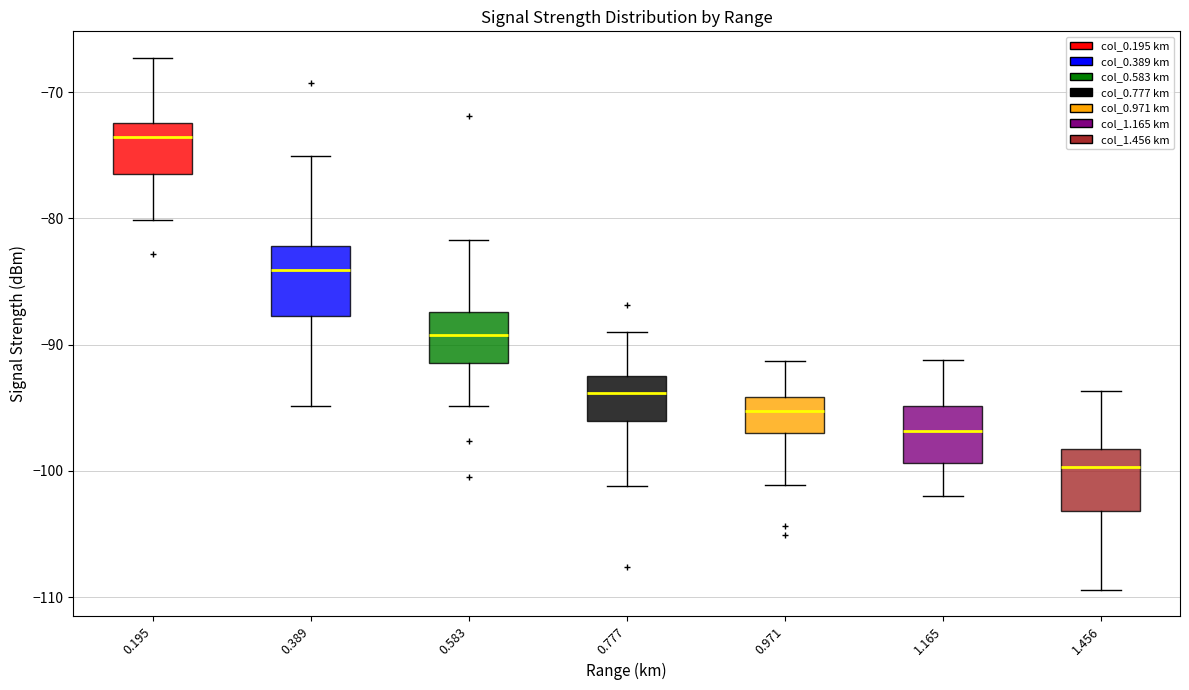

Where does the lower whisker of the box at x = 0.583 end on the y-axis? The values are not printed on the chart, so give them approximately, as read against the axis.

-95